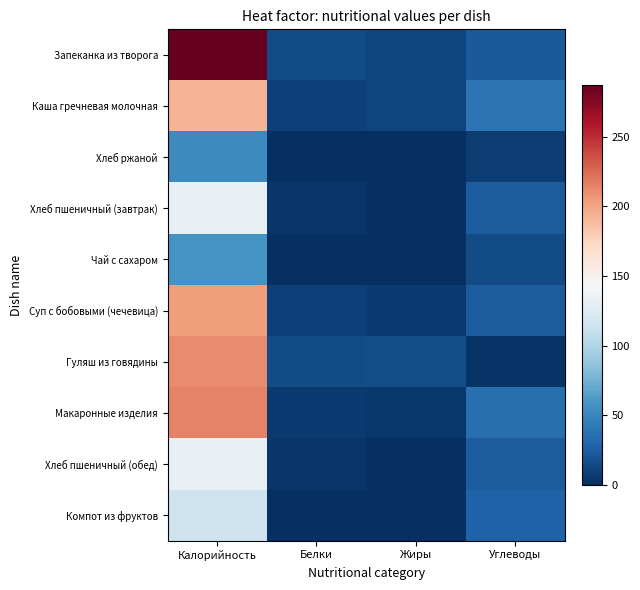

Reading left to right, extract all data points from this chart.

Запеканка из творога: Калорийность=287	Белки=15	Жиры=12	Углеводы=23
Каша гречневая молочная: Калорийность=192	Белки=9	Жиры=12	Углеводы=37
Хлеб ржаной: Калорийность=52	Белки=1	Жиры=0	Углеводы=7
Хлеб пшеничный (завтрак): Калорийность=133	Белки=4	Жиры=1	Углеводы=24
Чай с сахаром: Калорийность=58	Белки=0	Жиры=0	Углеводы=15
Суп с бобовыми (чечевица): Калорийность=203	Белки=9	Жиры=6	Углеводы=24
Гуляш из говядины: Калорийность=211	Белки=15	Жиры=16	Углеводы=3
Макаронные изделия: Калорийность=215	Белки=6	Жиры=5	Углеводы=35
Хлеб пшеничный (обед): Калорийность=133	Белки=4	Жиры=1	Углеводы=24
Компот из фруктов: Калорийность=114	Белки=0	Жиры=0	Углеводы=28